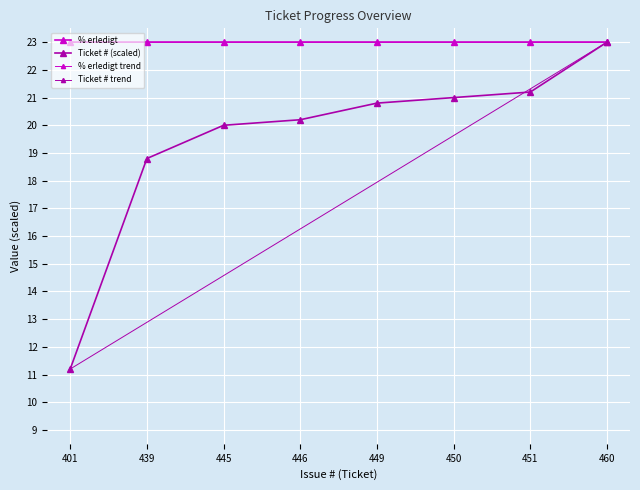

Count the number of categories in the chart.

8